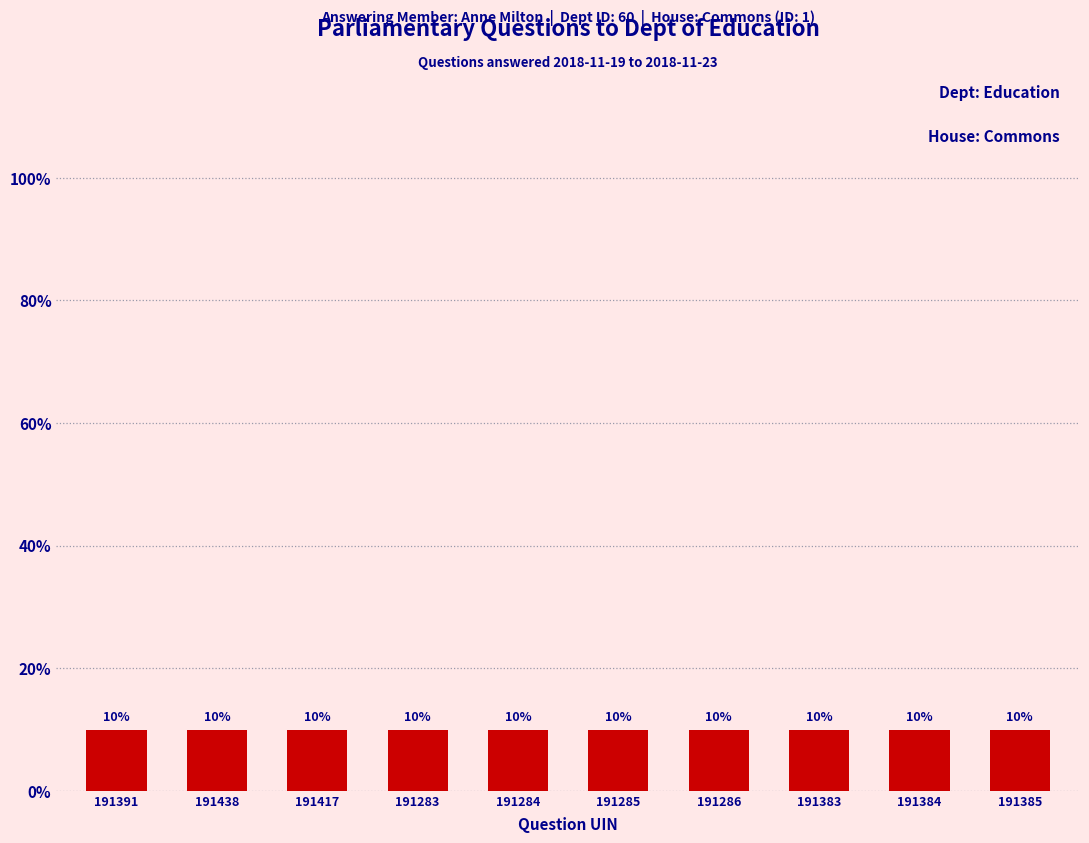

Approximately how many times larger is the value at 191384 compared to 191284?

1.0